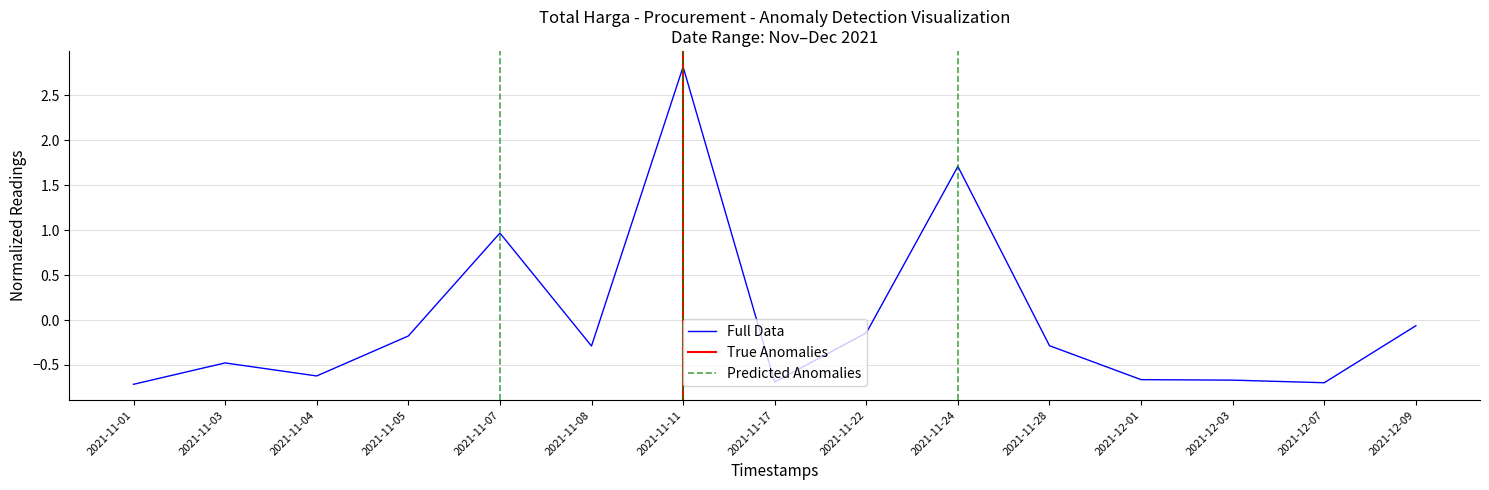

Reading left to right, list all the values displayed in this chart.

-0.7	-0.5	-0.6	-0.2	1.0	-0.3	2.8	-0.7	-0.1	1.7	-0.3	-0.7	-0.7	-0.7	-0.1